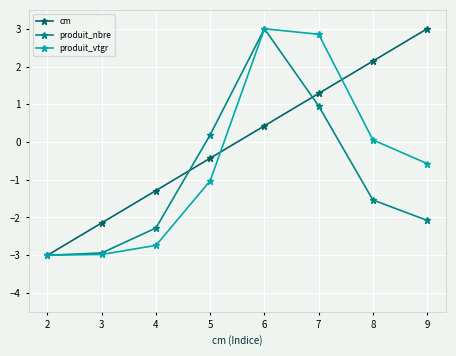

Count the produit_vtgr values in the range -2 to 2.

3